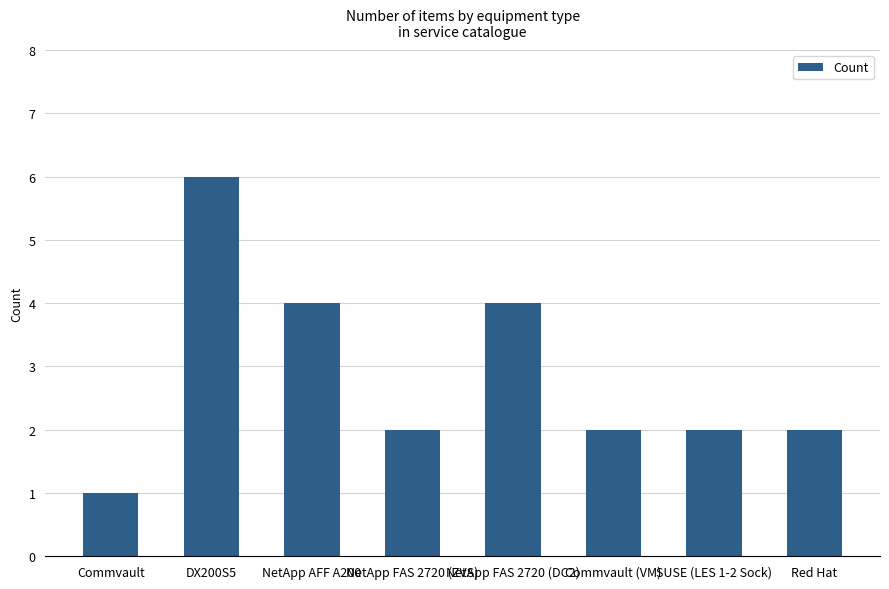

What is the smallest value displayed?

1